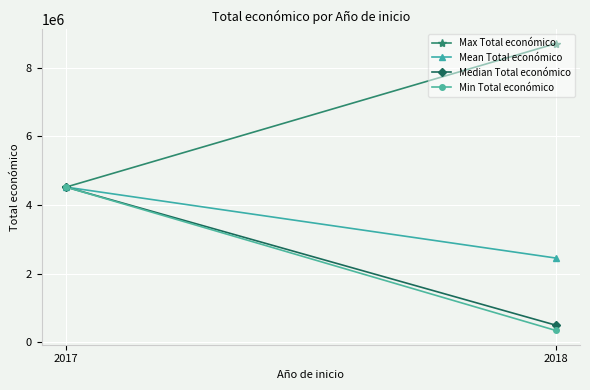

At how many categories does at least one series exceed 3364218?

2